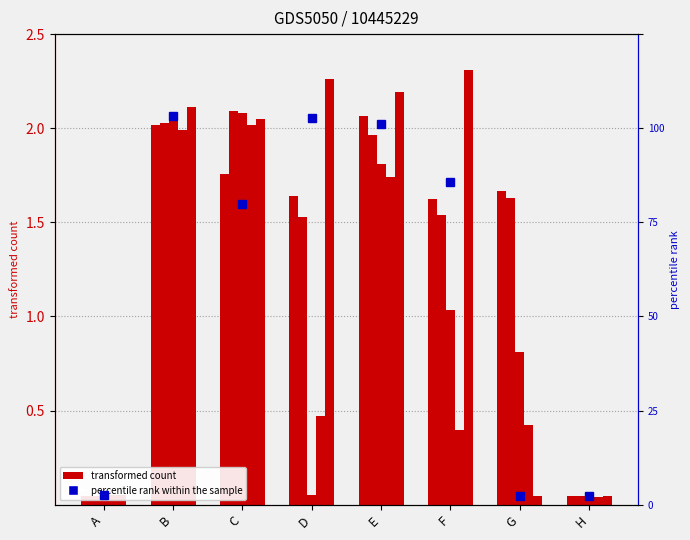

Reading left to right, list all the values displayed in this chart.

col_3: 0.0	2.0	1.8	1.6	2.1	1.6	1.7	0.0
col_4: 0.0	2.0	2.1	1.5	2.0	1.5	1.6	0.0
col_5: 0.0	2.0	2.1	0.1	1.8	1.0	0.8	0.0
col_6: 0.1	2.0	2.0	0.5	1.7	0.4	0.4	0.0
col_7: 0.0	2.1	2.0	2.3	2.2	2.3	0.0	0.0
col_8: 0.0	2.1	1.6	2.1	2.0	1.7	0.0	0.0